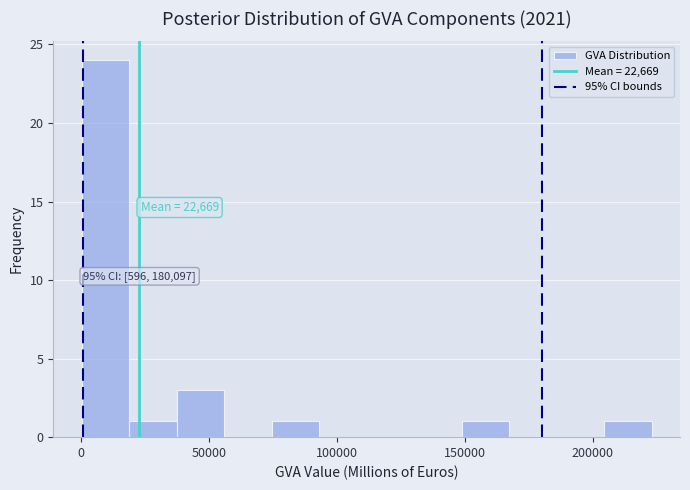

Around what value on the x-axis is the tallest bar? Give the approximate position of its centre, as read against the axis.

10000